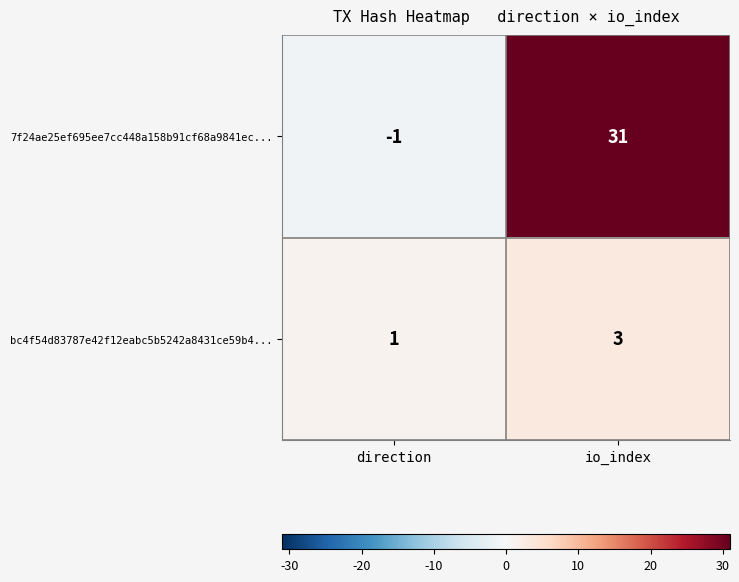

Is it true that 7f24ae25ef695ee7cc448a158b91cf68a9841ec... equals 9 at io_index?

False